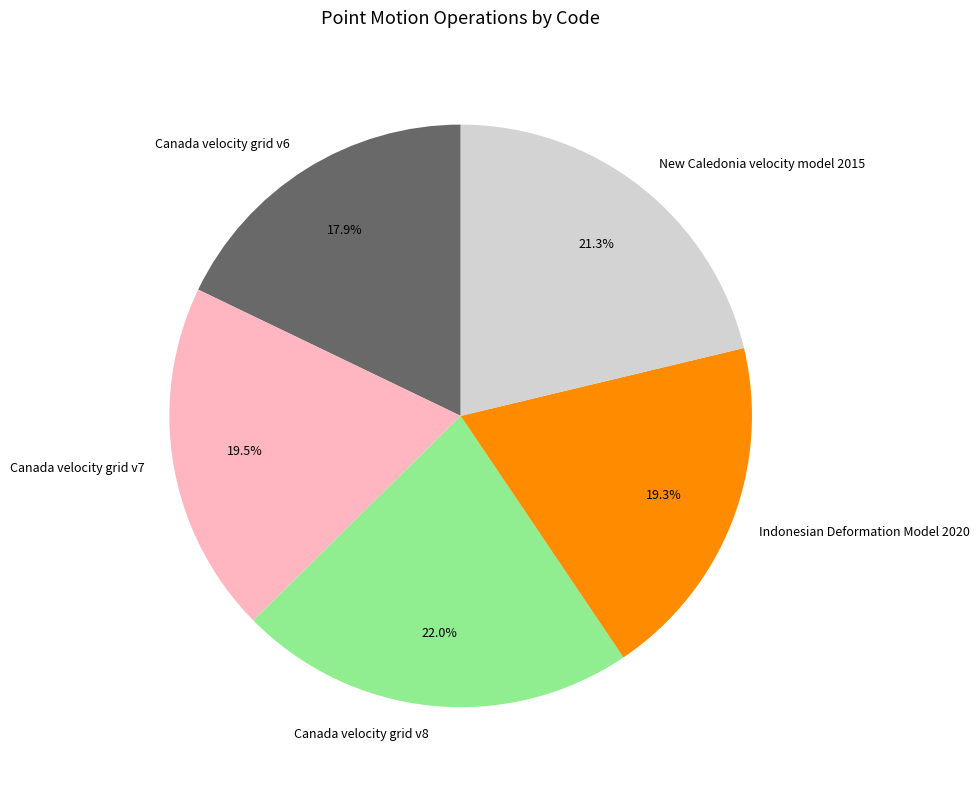

What is the ratio of the value at Canada velocity grid v8 to the value at New Caledonia velocity model 2015?

1.0